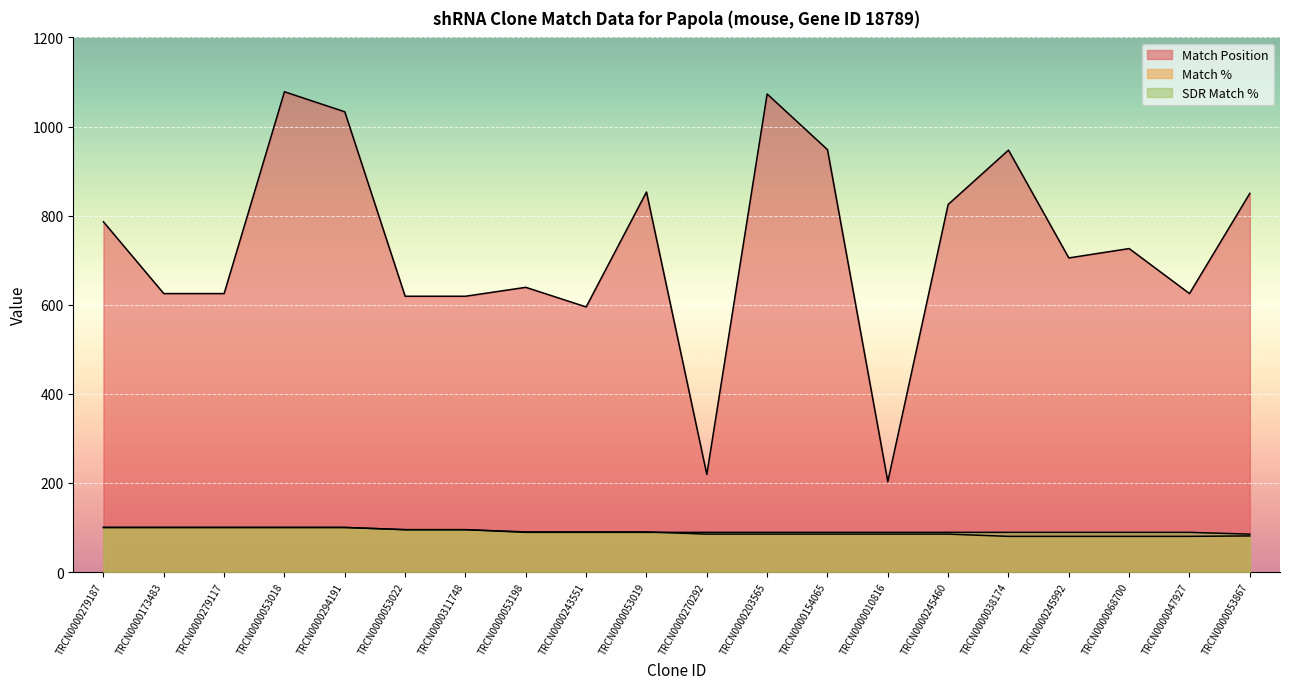

True or false: Match % and Match Position cross at least once.

False